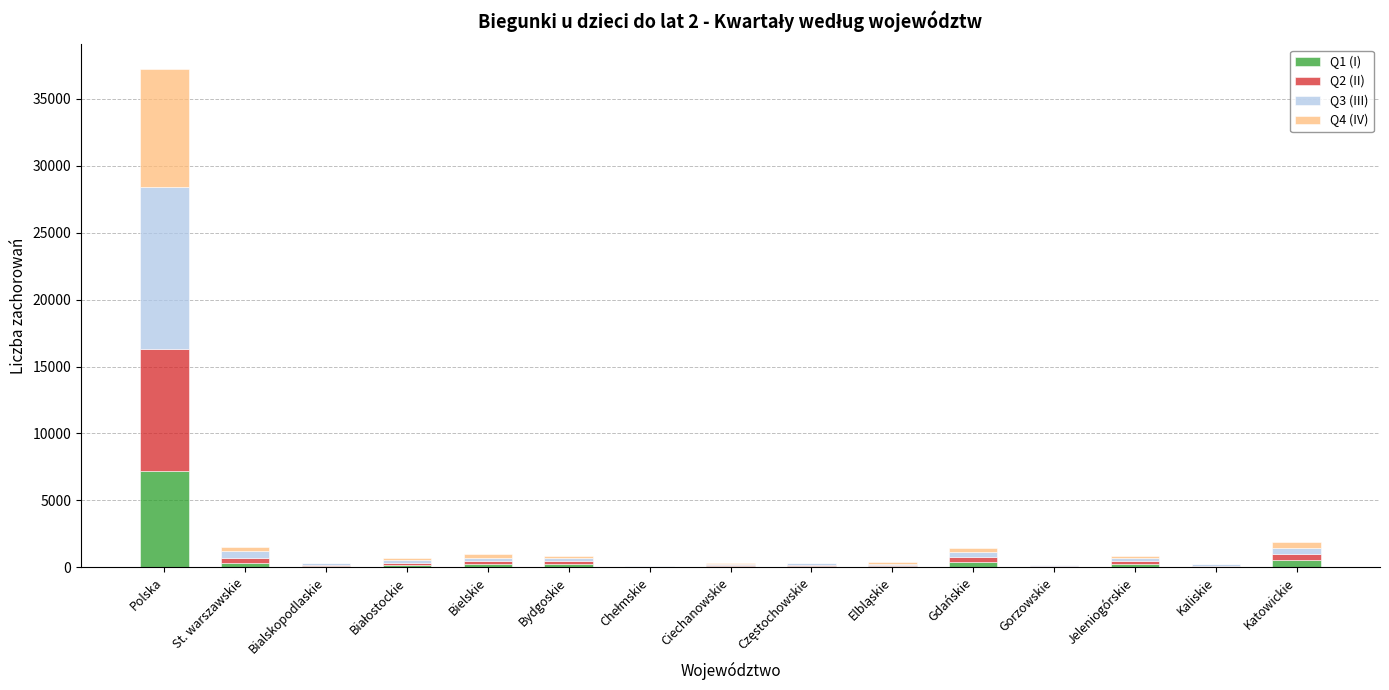

At which category is the sum across all series the highest?

Polska